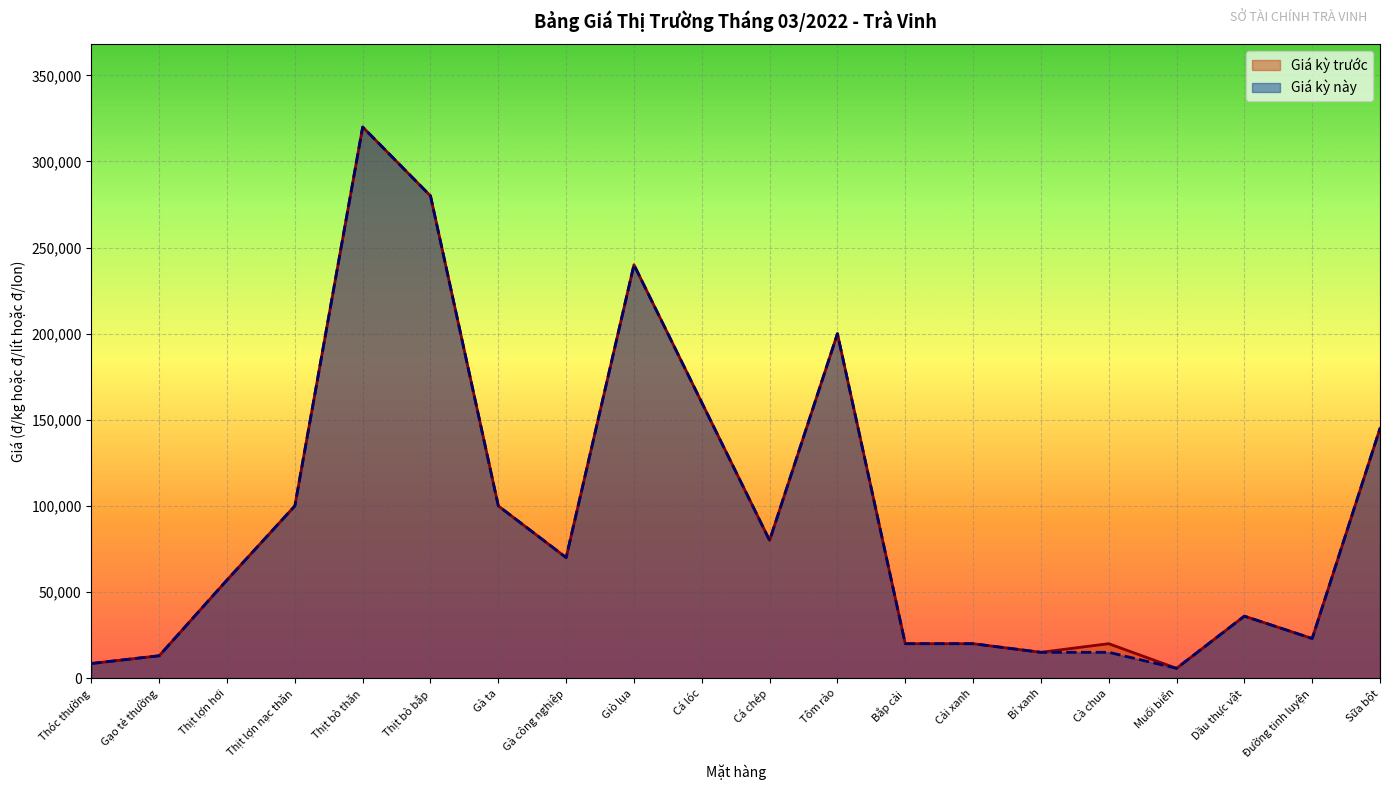

What is the difference between the second highest and minimum values in the Giá kỳ này series?

274300